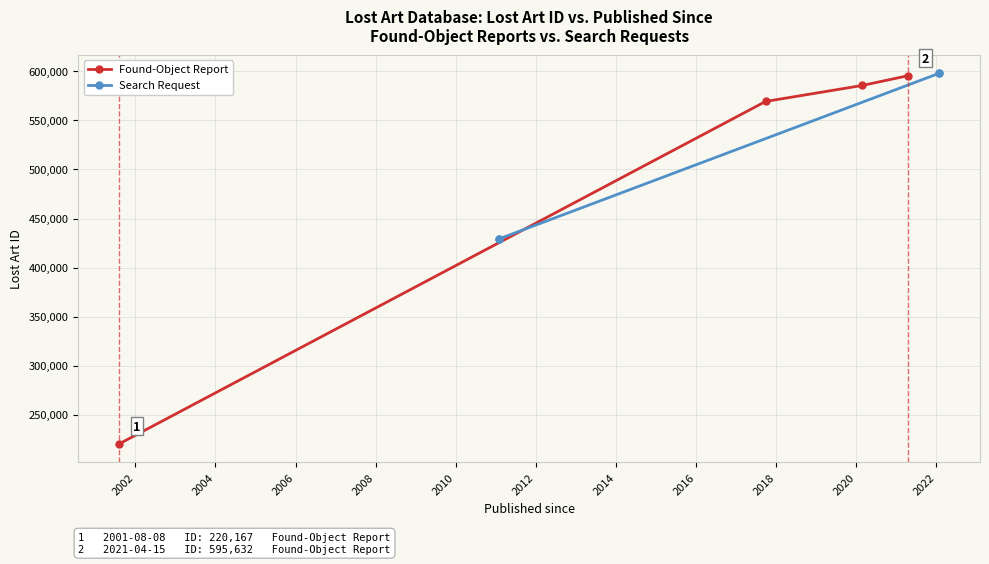

Does the chart display data point markers on the line(s)?

Yes